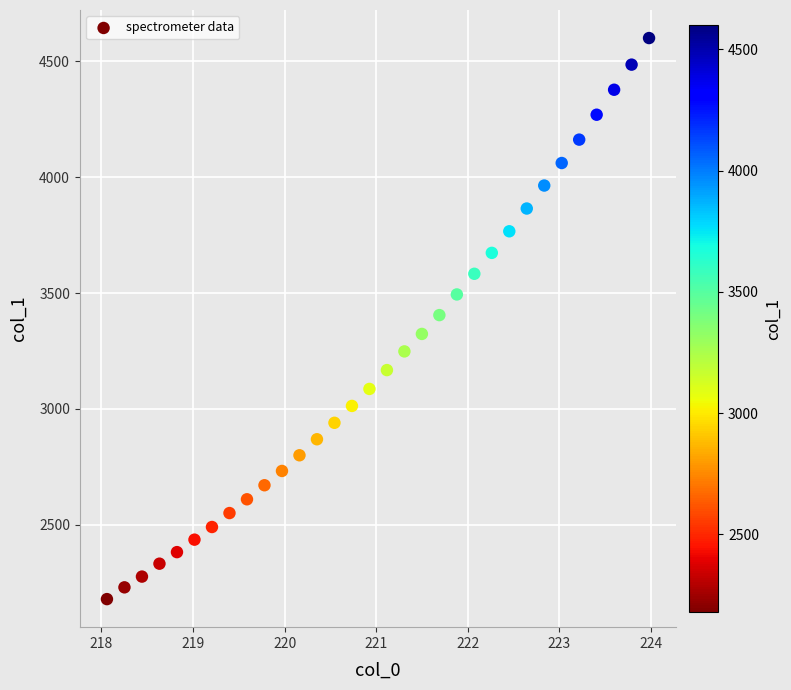

What is the range of X values (max minus min)?

5.9